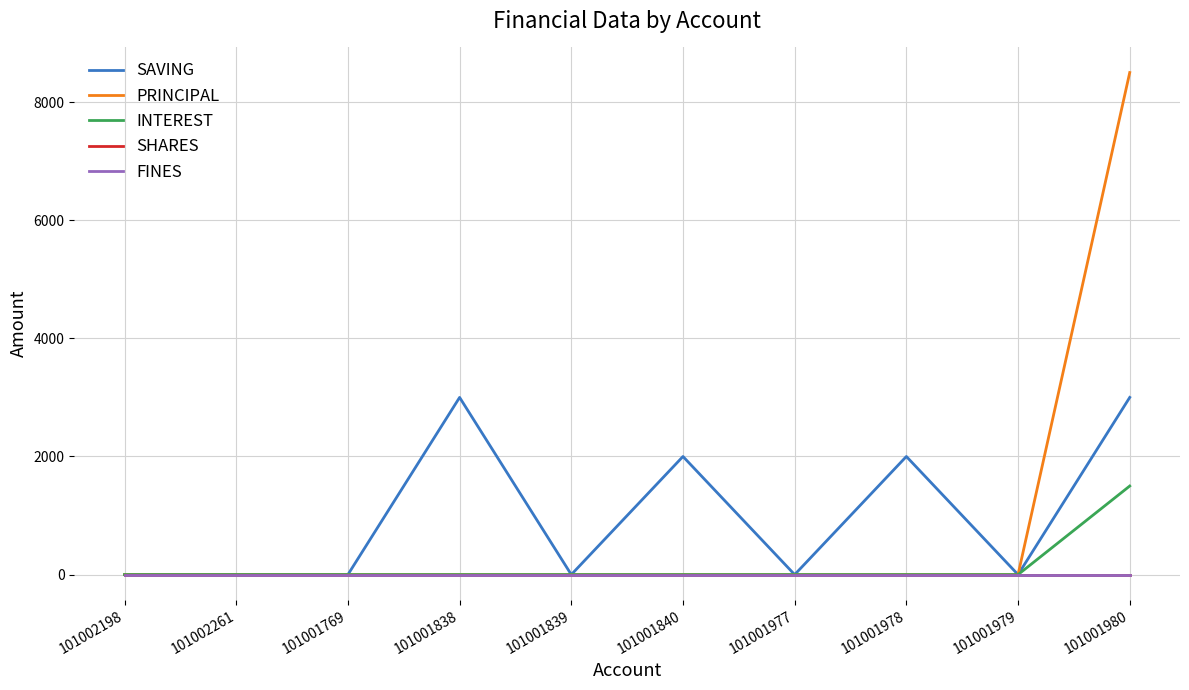

Between 101002198 and 101001769, which series saw the biggest shift?

SAVING